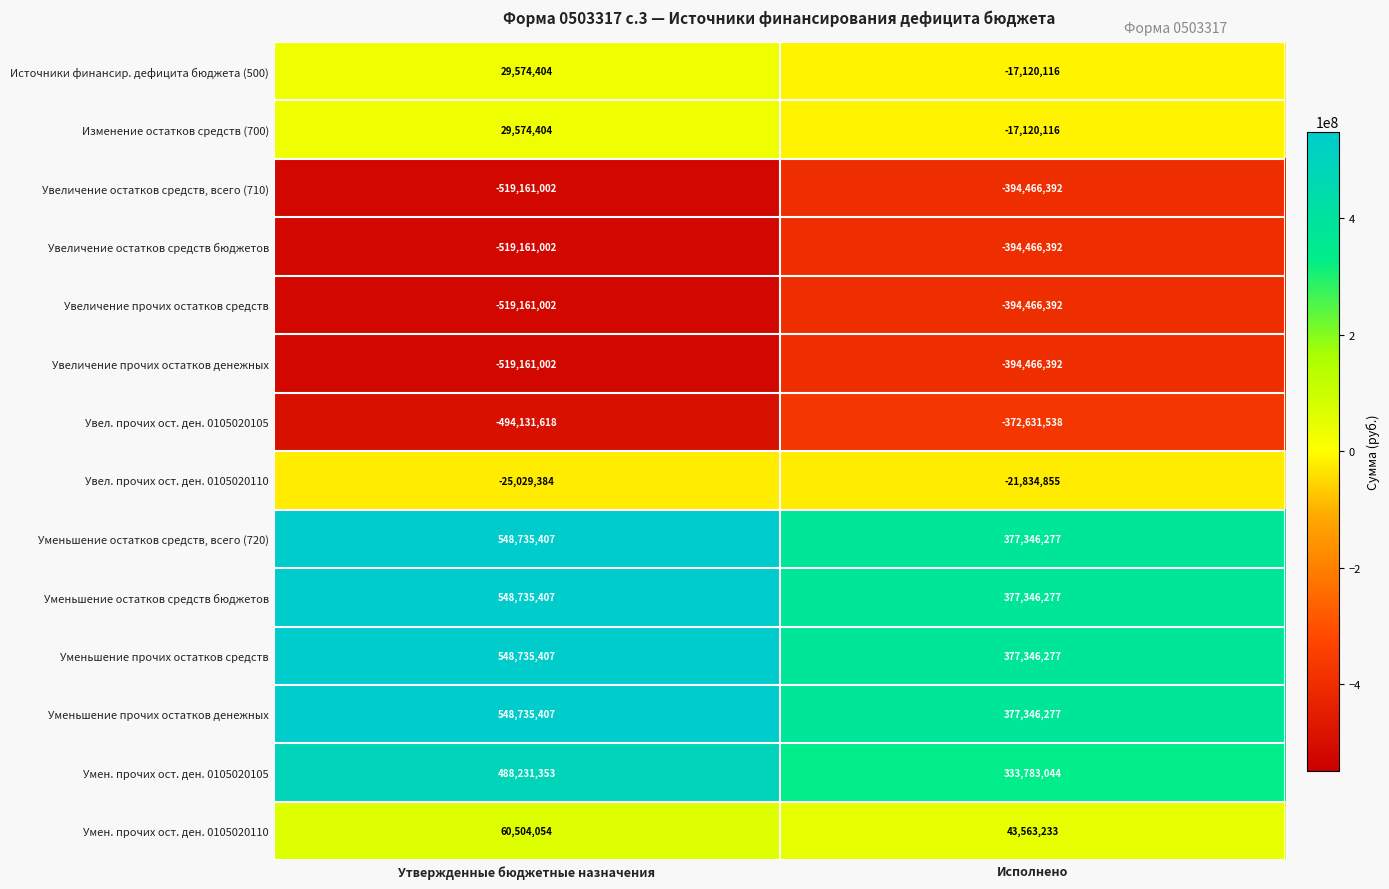

Which category has the highest value across all series?

Утвержденные бюджетные назначения